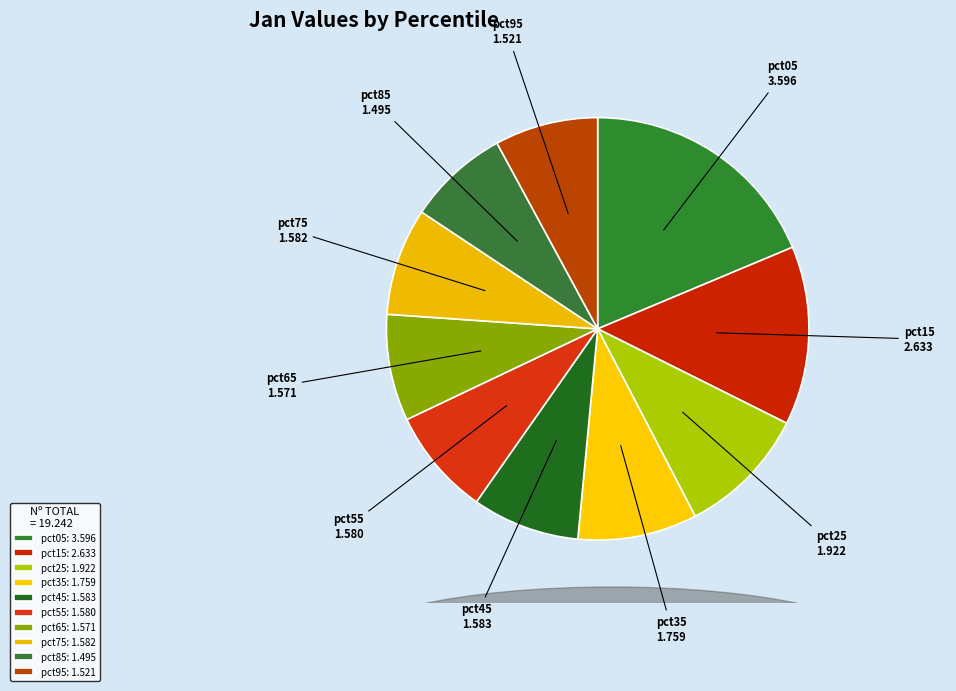

Is it true that pct55 is 8% of the pie?

True